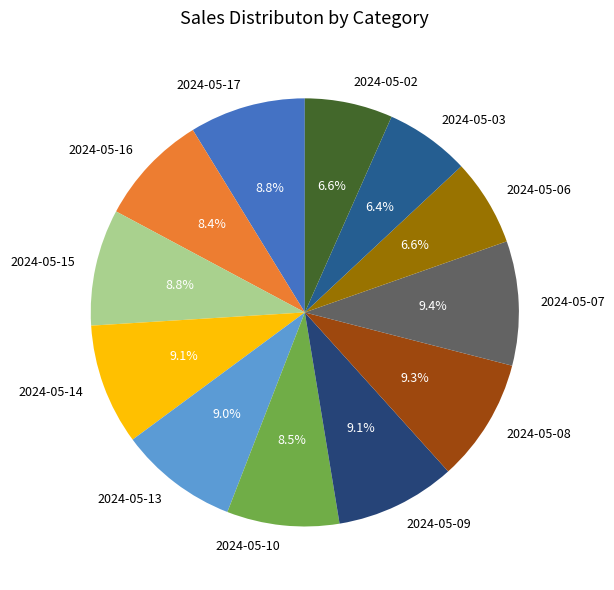

Is the sum of 2024-05-08 and 2024-05-09 greater than half?

No